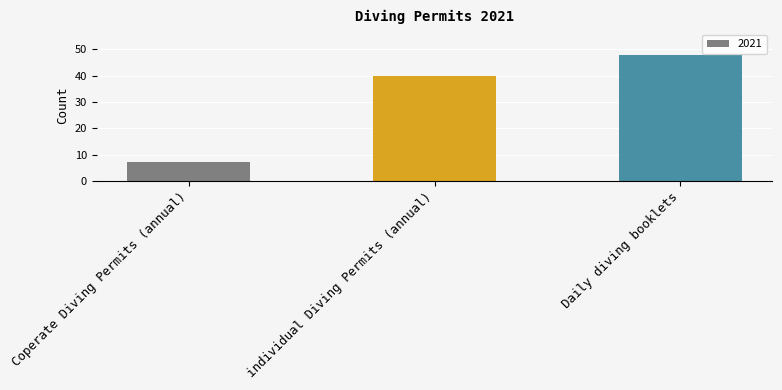

What is the sum of all values?

95